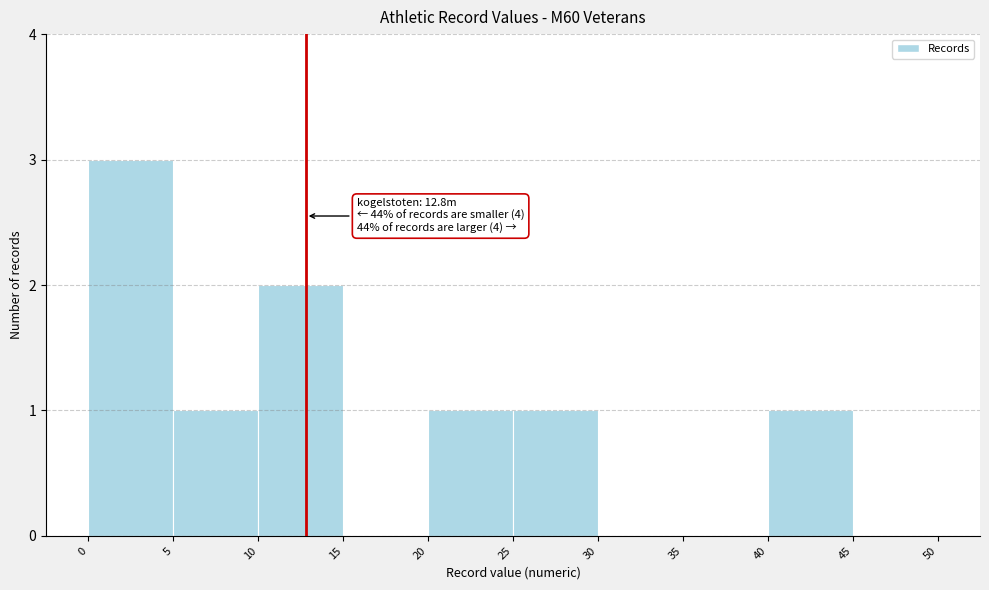

Which range on the x-axis has the tallest bar?

0 to 5